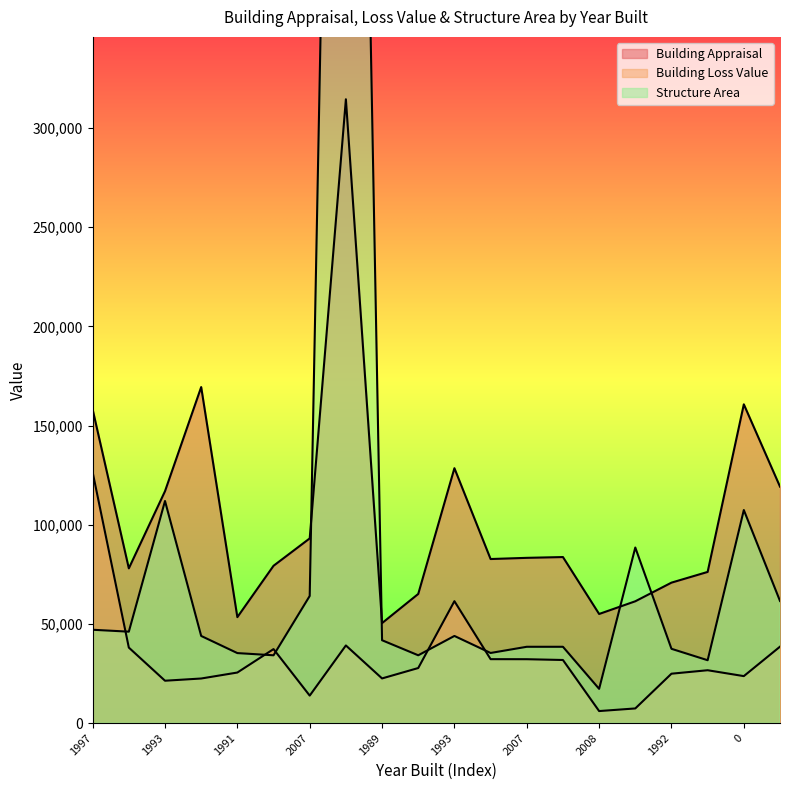

How many values in the Structure Area series are below 43920?

10